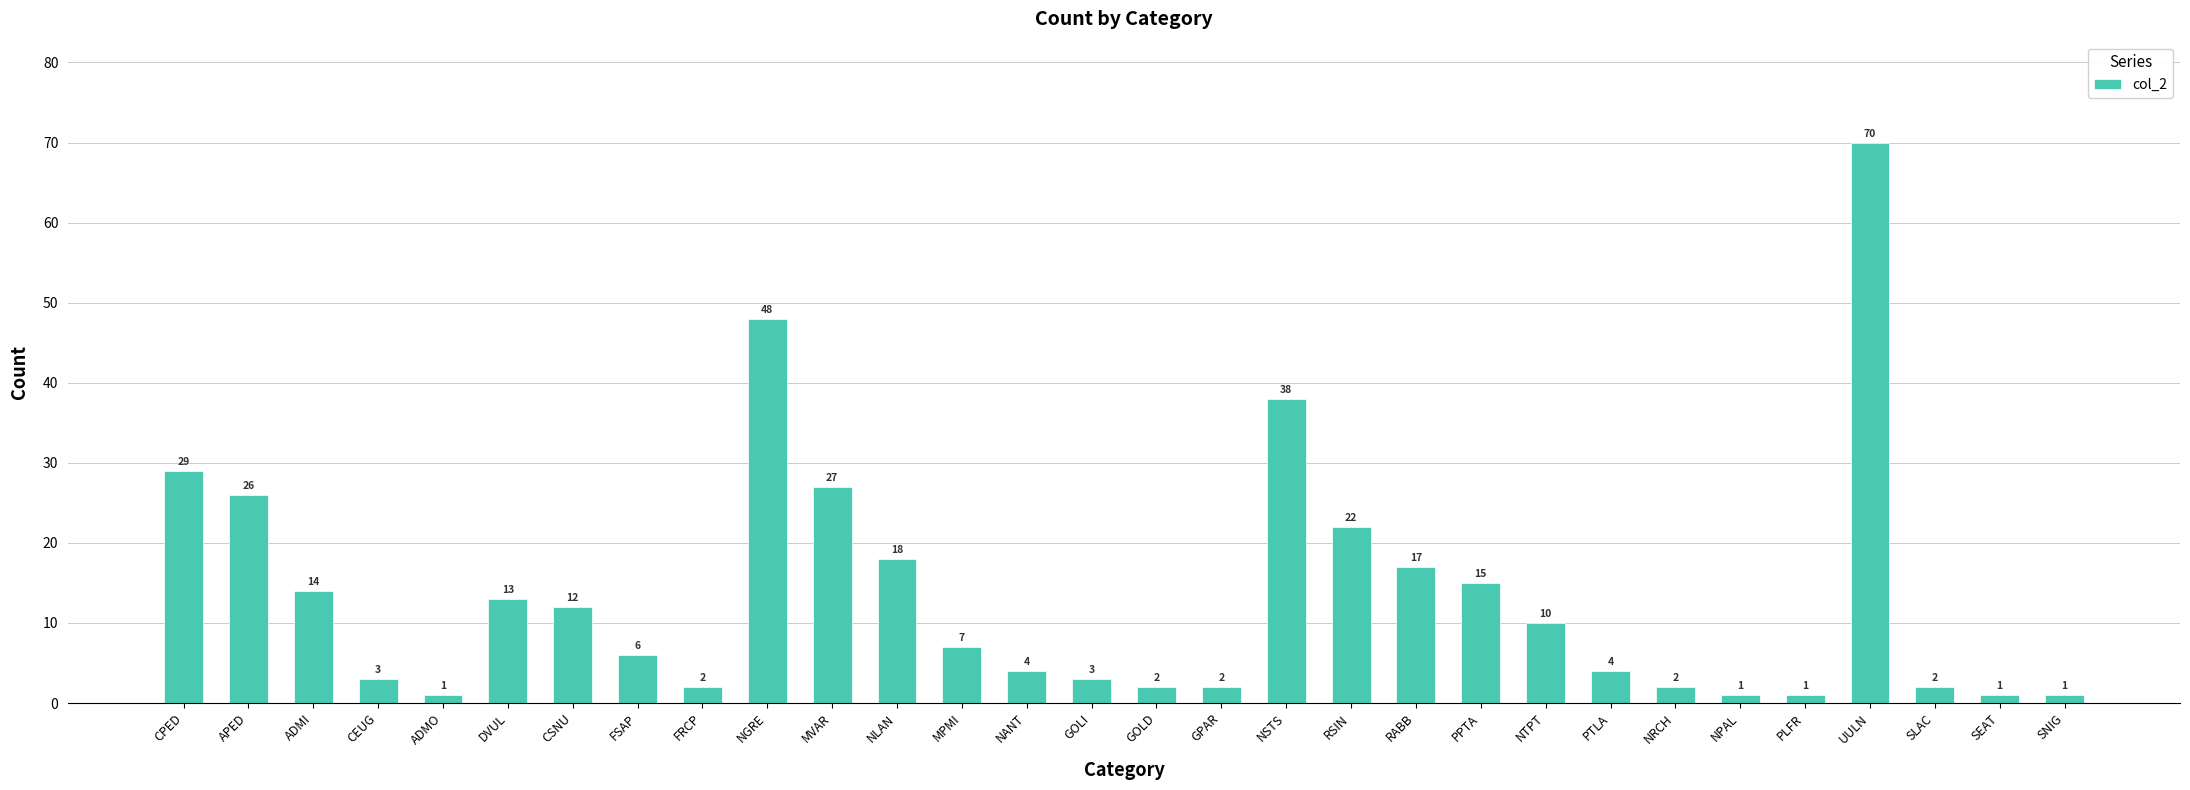

How many distinct data groups are displayed?

1